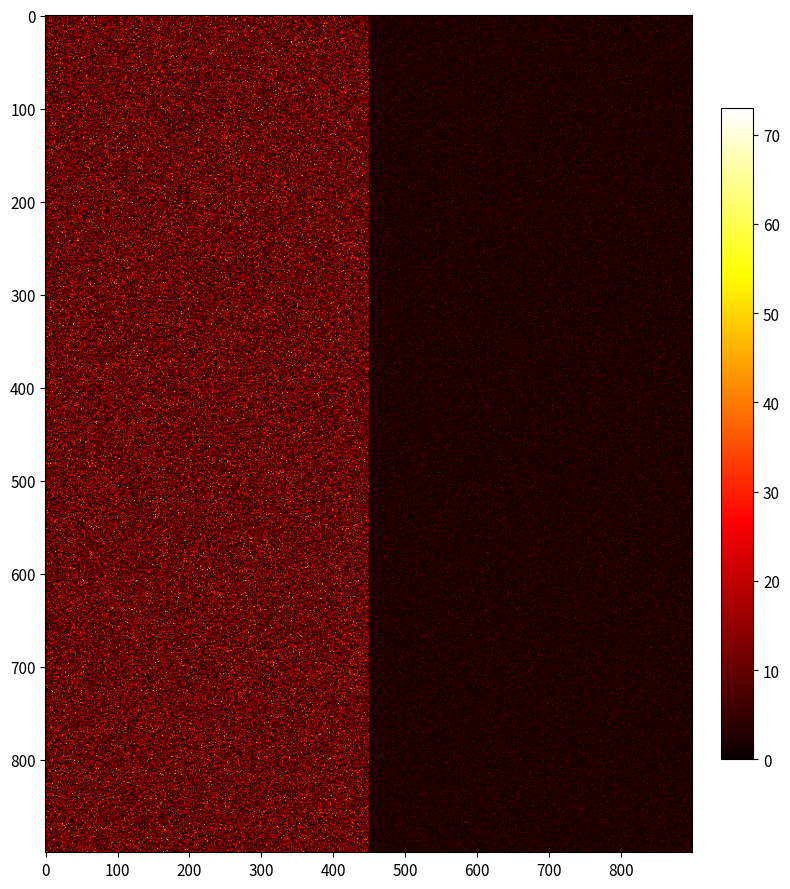

What is the difference between the highest and lowest values at io_index?

56